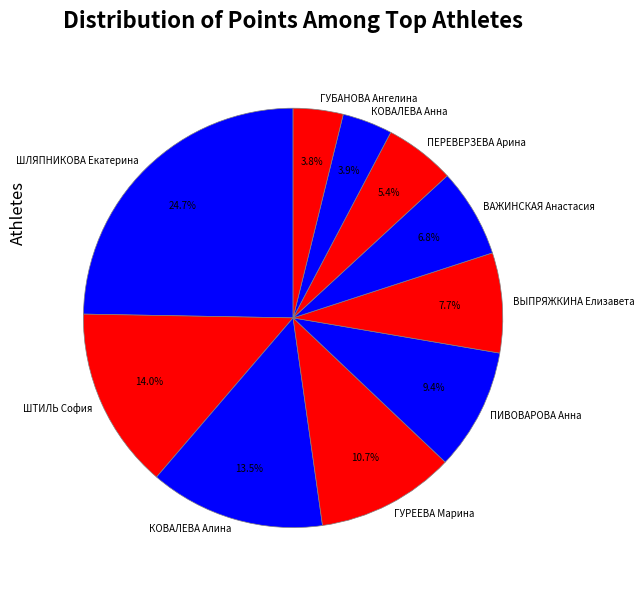

Which category has the biggest portion of the pie?

ШЛЯПНИКОВА Екатерина